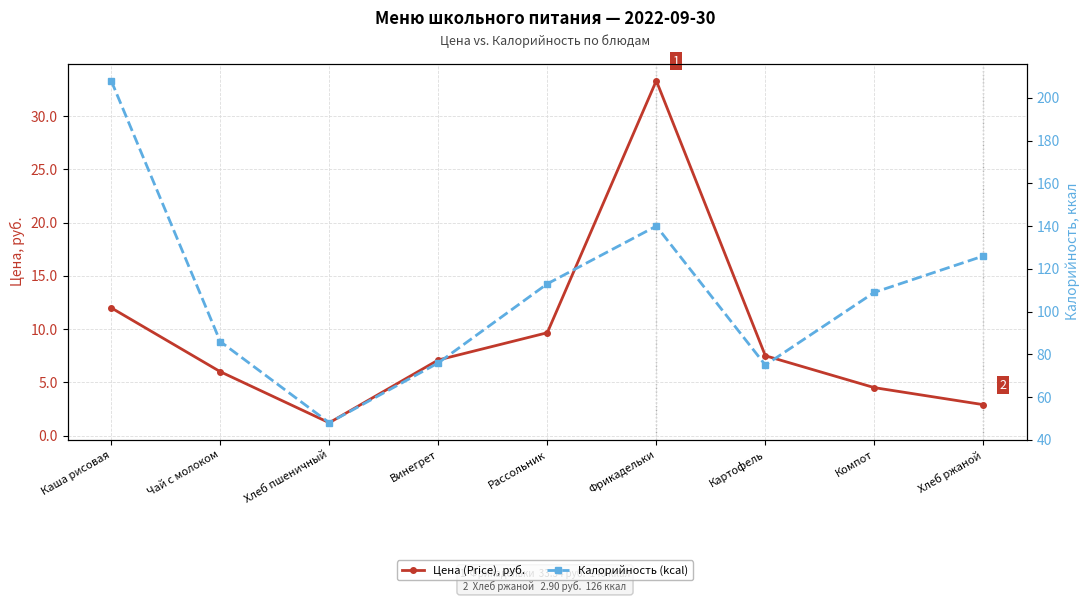

The Цена (Price), руб. series shows 47.0 at Фрикадельки. True or false?

False